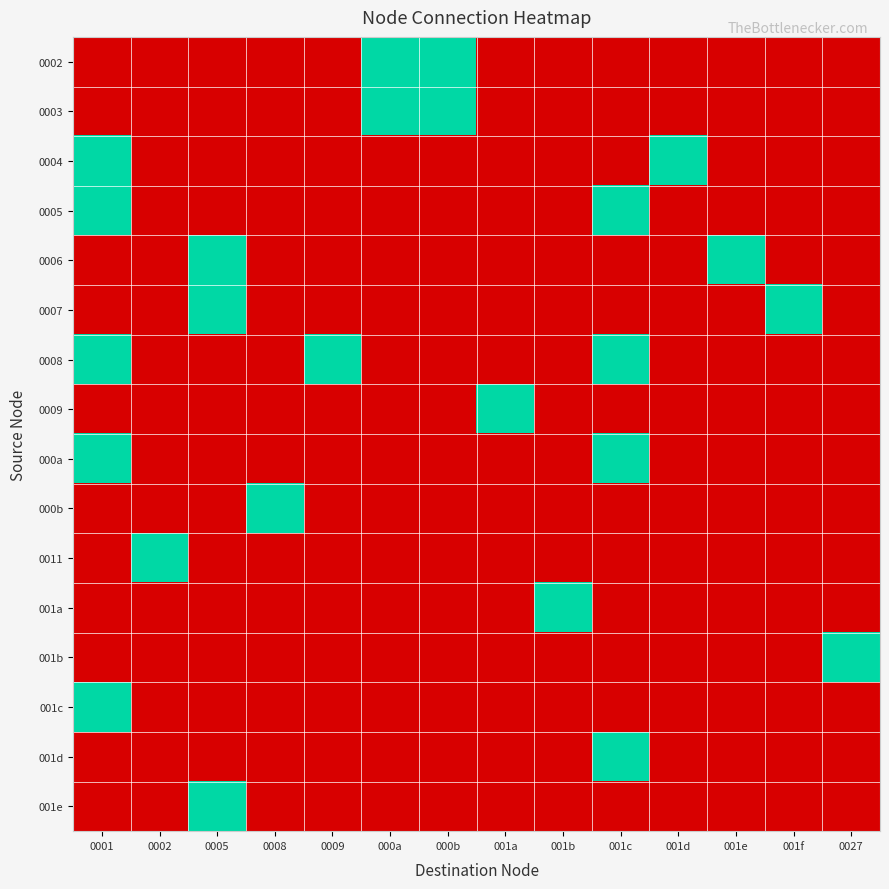

Count the number of data series in this chart.

16